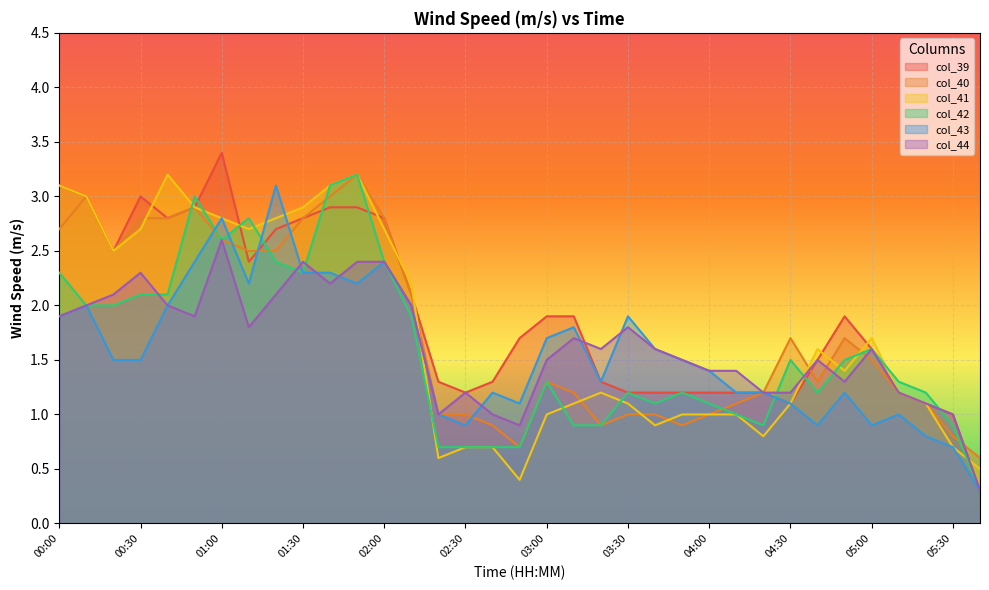

Reading right to left, transcribe all the data shown in this chart.

col_39: 05:40=0.3	05:30=1.0	05:20=1.1	05:10=1.2	05:00=1.6	04:50=1.9	04:40=1.5	04:30=1.1	04:20=1.2	04:10=1.2	04:00=1.2	03:50=1.2	03:40=1.2	03:30=1.2	03:20=1.3	03:10=1.9	03:00=1.9	02:50=1.7	02:40=1.3	02:30=1.2	02:20=1.3	02:10=2.1	02:00=2.8	01:50=2.9	01:40=2.9	01:30=2.8	01:20=2.7	01:10=2.4	01:00=3.4	00:50=2.9	00:40=2.8	00:30=3.0	00:20=2.5	00:10=3.0	00:00=3.1
col_40: 05:40=0.6	05:30=0.8	05:20=1.1	05:10=1.2	05:00=1.5	04:50=1.7	04:40=1.3	04:30=1.7	04:20=1.2	04:10=1.1	04:00=1.0	03:50=0.9	03:40=1.0	03:30=1.0	03:20=0.9	03:10=1.2	03:00=1.3	02:50=0.7	02:40=0.9	02:30=1.0	02:20=1.0	02:10=2.1	02:00=2.8	01:50=3.2	01:40=3.0	01:30=2.8	01:20=2.5	01:10=2.5	01:00=2.6	00:50=2.9	00:40=2.8	00:30=2.8	00:20=2.5	00:10=3.0	00:00=2.7
col_41: 05:40=0.5	05:30=0.7	05:20=1.1	05:10=1.2	05:00=1.7	04:50=1.4	04:40=1.6	04:30=1.1	04:20=0.8	04:10=1.0	04:00=1.0	03:50=1.0	03:40=0.9	03:30=1.1	03:20=1.2	03:10=1.1	03:00=1.0	02:50=0.4	02:40=0.7	02:30=0.7	02:20=0.6	02:10=2.2	02:00=2.7	01:50=3.2	01:40=3.1	01:30=2.9	01:20=2.8	01:10=2.7	01:00=2.8	00:50=2.9	00:40=3.2	00:30=2.7	00:20=2.5	00:10=3.0	00:00=3.1
col_42: 05:40=0.3	05:30=0.9	05:20=1.2	05:10=1.3	05:00=1.6	04:50=1.5	04:40=1.2	04:30=1.5	04:20=0.9	04:10=1.0	04:00=1.1	03:50=1.2	03:40=1.1	03:30=1.2	03:20=0.9	03:10=0.9	03:00=1.3	02:50=0.7	02:40=0.7	02:30=0.7	02:20=0.7	02:10=1.9	02:00=2.4	01:50=3.2	01:40=3.1	01:30=2.3	01:20=2.4	01:10=2.8	01:00=2.6	00:50=3.0	00:40=2.1	00:30=2.1	00:20=2.0	00:10=2.0	00:00=2.3
col_43: 05:40=0.3	05:30=0.7	05:20=0.8	05:10=1.0	05:00=0.9	04:50=1.2	04:40=0.9	04:30=1.1	04:20=1.2	04:10=1.2	04:00=1.4	03:50=1.5	03:40=1.6	03:30=1.9	03:20=1.3	03:10=1.8	03:00=1.7	02:50=1.1	02:40=1.2	02:30=0.9	02:20=1.0	02:10=2.0	02:00=2.4	01:50=2.2	01:40=2.3	01:30=2.3	01:20=3.1	01:10=2.2	01:00=2.8	00:50=2.4	00:40=2.0	00:30=1.5	00:20=1.5	00:10=2.0	00:00=1.9
col_44: 05:40=0.3	05:30=1.0	05:20=1.1	05:10=1.2	05:00=1.6	04:50=1.3	04:40=1.5	04:30=1.2	04:20=1.2	04:10=1.4	04:00=1.4	03:50=1.5	03:40=1.6	03:30=1.8	03:20=1.6	03:10=1.7	03:00=1.5	02:50=0.9	02:40=1.0	02:30=1.2	02:20=1.0	02:10=2.0	02:00=2.4	01:50=2.4	01:40=2.2	01:30=2.4	01:20=2.1	01:10=1.8	01:00=2.6	00:50=1.9	00:40=2.0	00:30=2.3	00:20=2.1	00:10=2.0	00:00=1.9